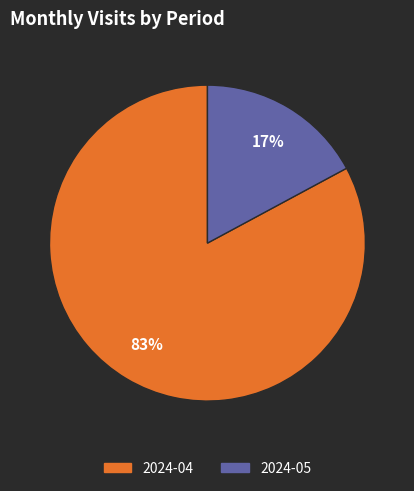

Between 2024-04 and 2024-05, which is larger?

2024-04